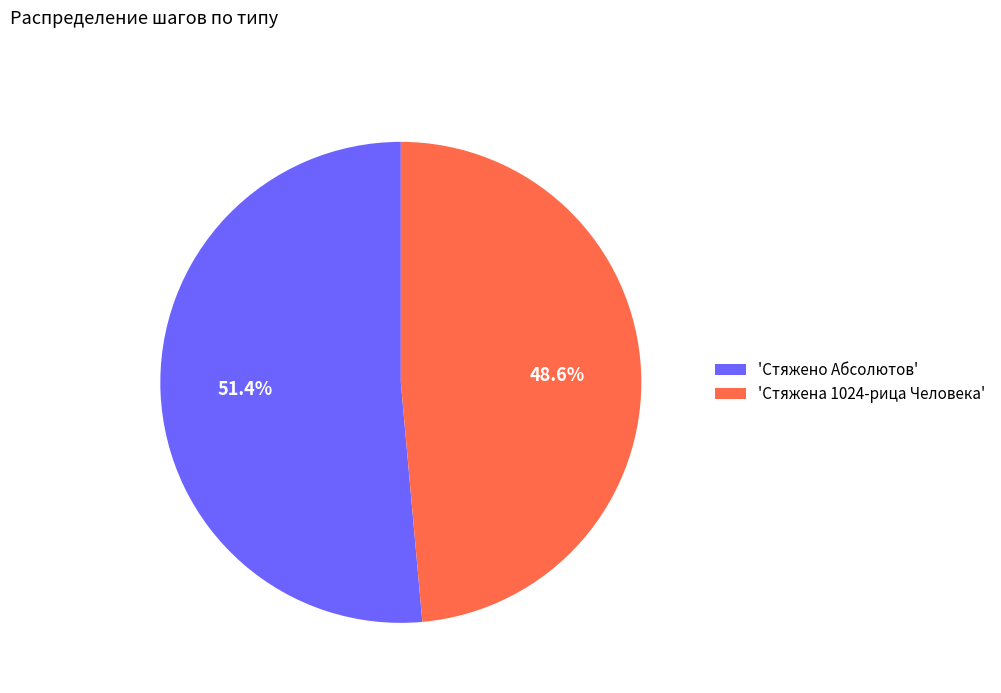

Rank the categories by value from highest to lowest.

'Стяжено Абсолютов', 'Стяжена 1024-рица Человека'